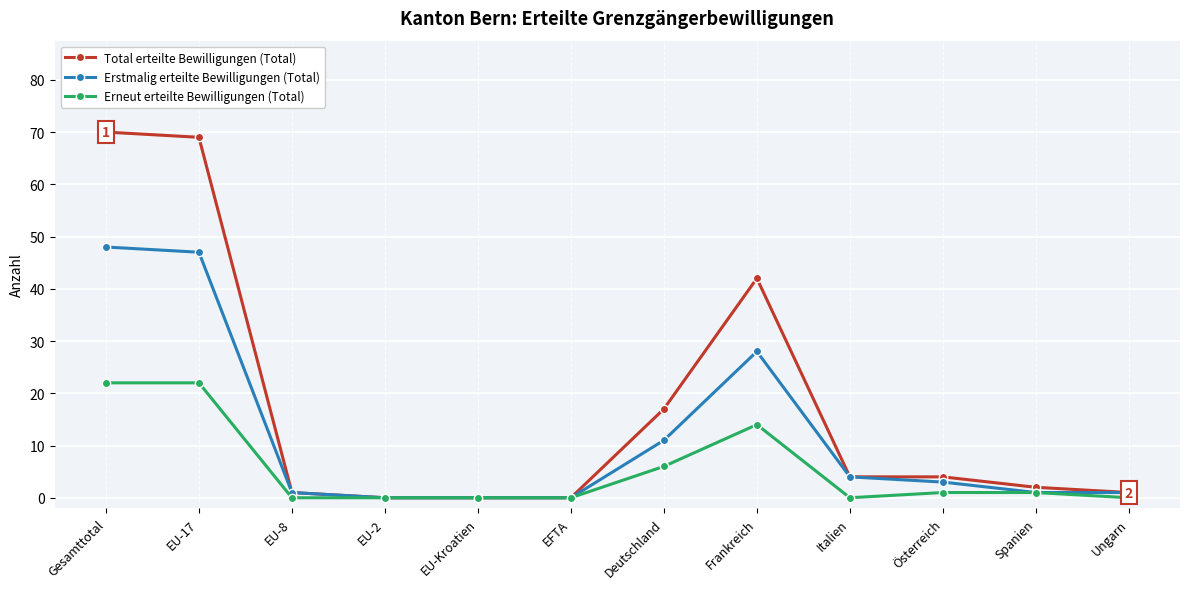

Reading left to right, transcribe all the data shown in this chart.

Total erteilte Bewilligungen (Total): Gesamttotal=70	EU-17=69	EU-8=1	EU-2=0	EU-Kroatien=0	EFTA=0	Deutschland=17	Frankreich=42	Italien=4	Österreich=4	Spanien=2	Ungarn=1
Erstmalig erteilte Bewilligungen (Total): Gesamttotal=48	EU-17=47	EU-8=1	EU-2=0	EU-Kroatien=0	EFTA=0	Deutschland=11	Frankreich=28	Italien=4	Österreich=3	Spanien=1	Ungarn=1
Erneut erteilte Bewilligungen (Total): Gesamttotal=22	EU-17=22	EU-8=0	EU-2=0	EU-Kroatien=0	EFTA=0	Deutschland=6	Frankreich=14	Italien=0	Österreich=1	Spanien=1	Ungarn=0